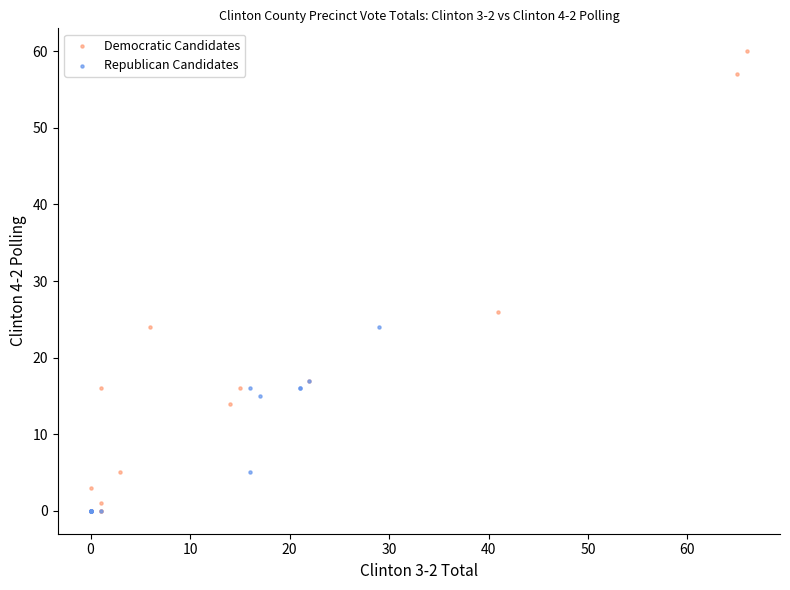

What are all the series names shown in the legend?

Democratic Candidates, Republican Candidates